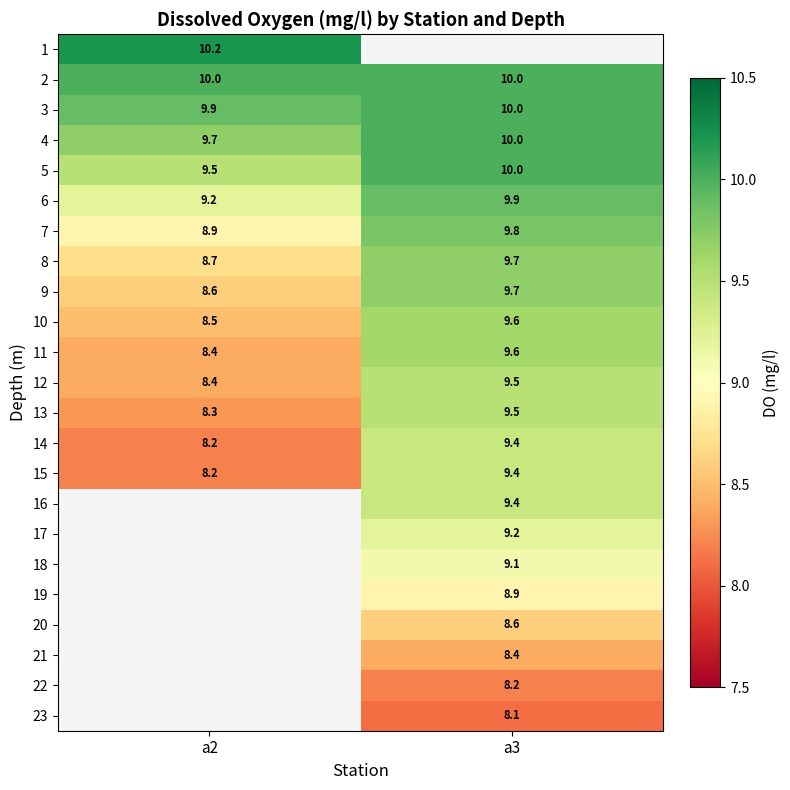

Which category has the lowest value in the 6 series?

a2